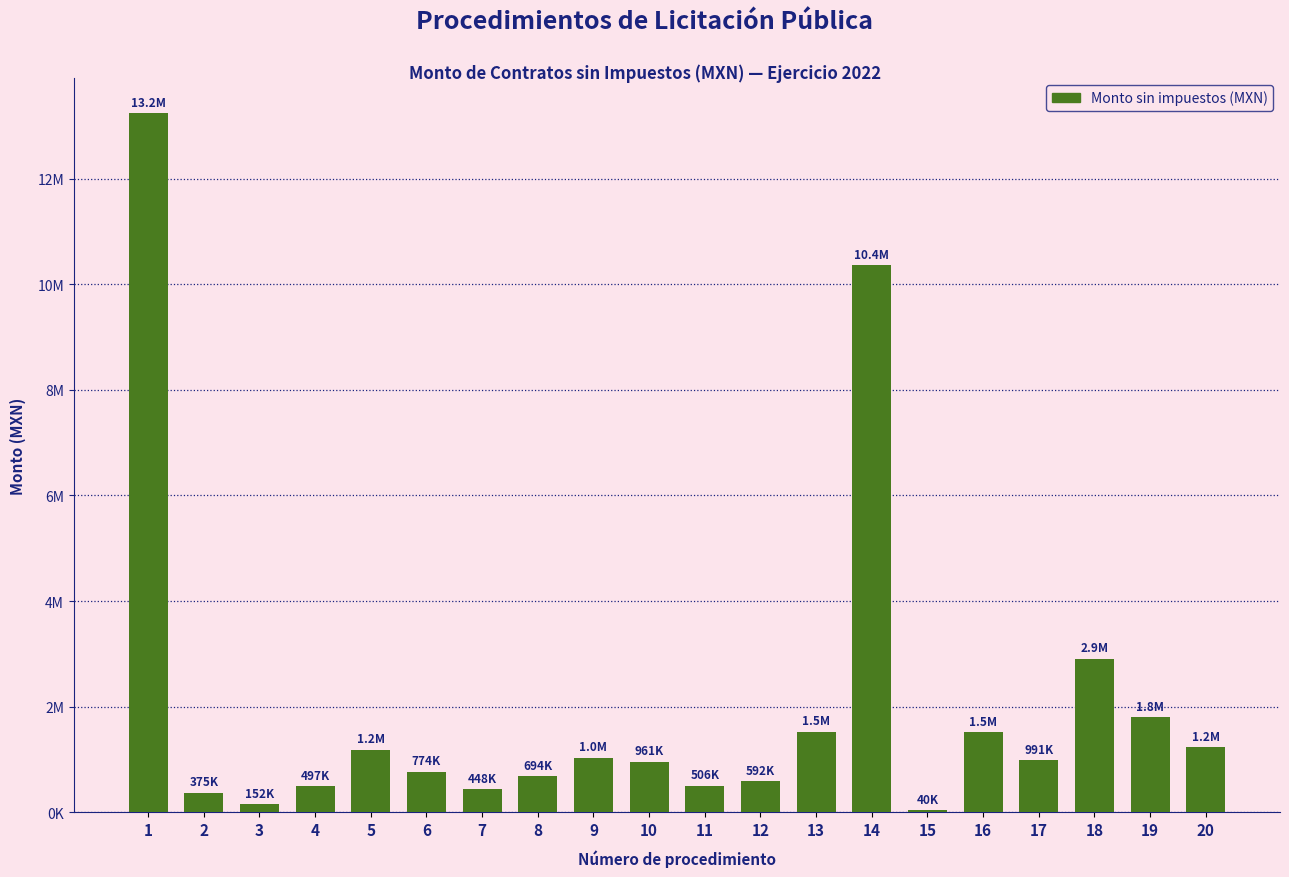

What is the value of the 18th bar from the left?

2912439.7